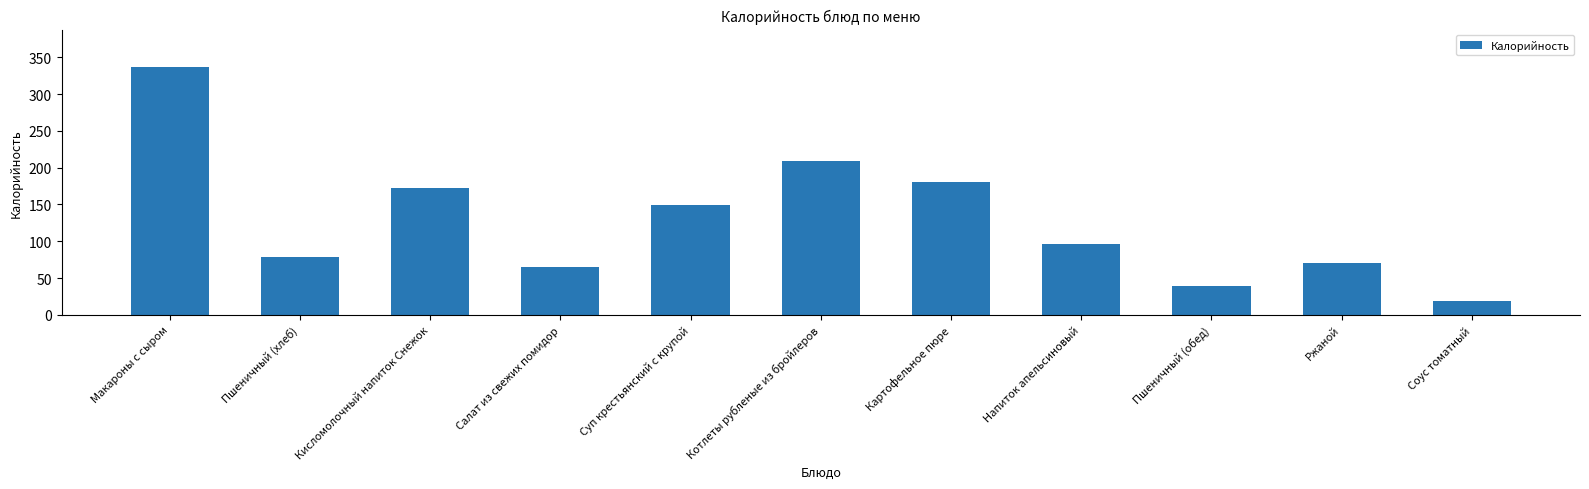

List the labels in order of value, largest first.

Макароны с сыром, Котлеты рубленые из бройлеров, Картофельное пюре, Кисломолочный напиток Снежок, Суп крестьянский с крупой, Напиток апельсиновый, Пшеничный (хлеб), Ржаной, Салат из свежих помидор, Пшеничный (обед), Соус томатный